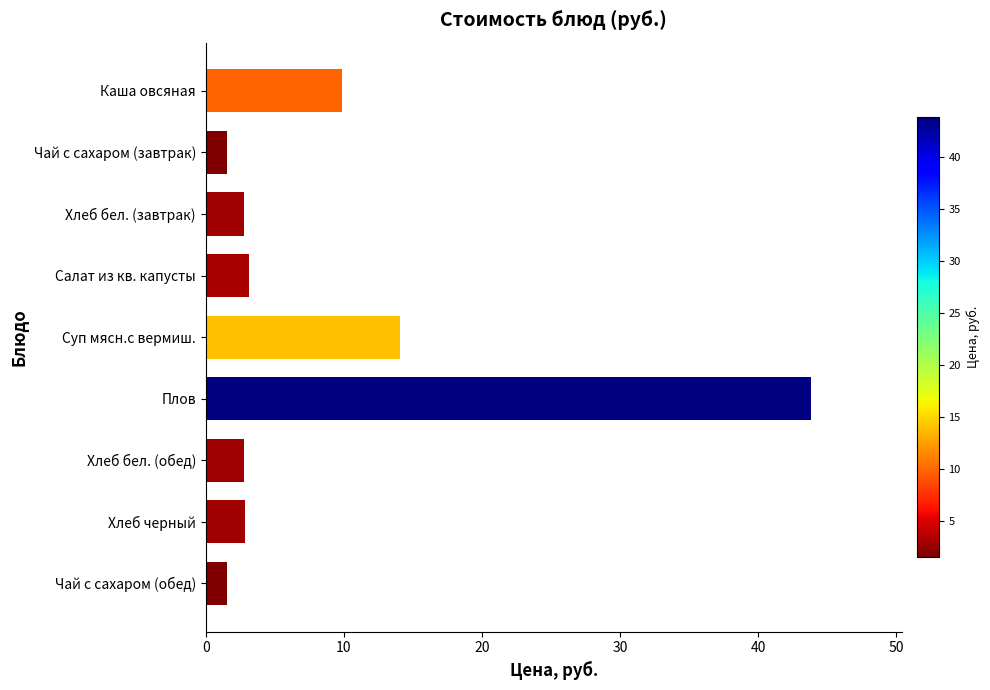

How many series are shown in this chart?

1